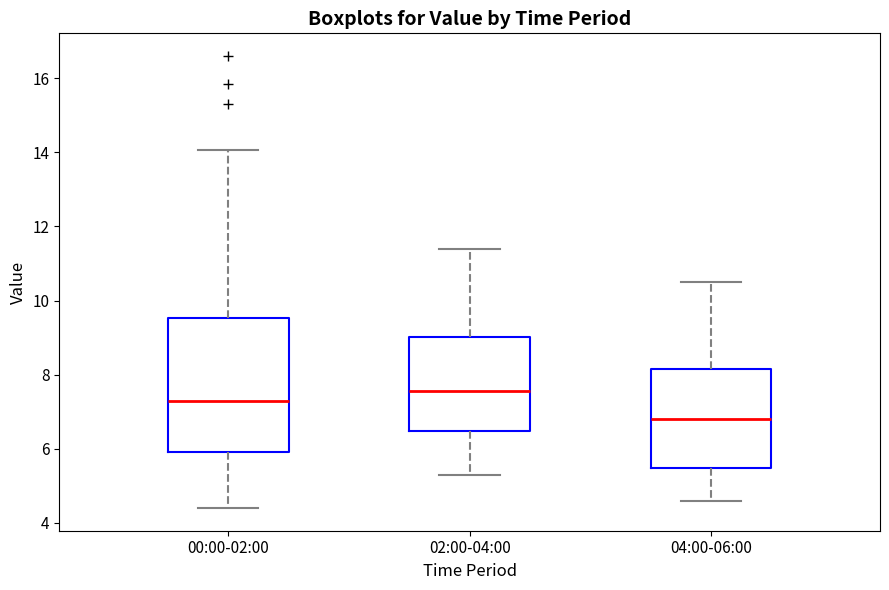

Reading left to right, read every box against the y-axis: the position of its median line, the range the box covers, and the ends of its whiskers. The values are not printed on the chart, so give them approximately, as read against the axis.

00:00-02:00: median 7.2, box 6.0 to 9.6, whiskers 4.4 to 14.0
02:00-04:00: median 7.6, box 6.4 to 9.0, whiskers 5.4 to 11.4
04:00-06:00: median 6.8, box 5.4 to 8.2, whiskers 4.6 to 10.6